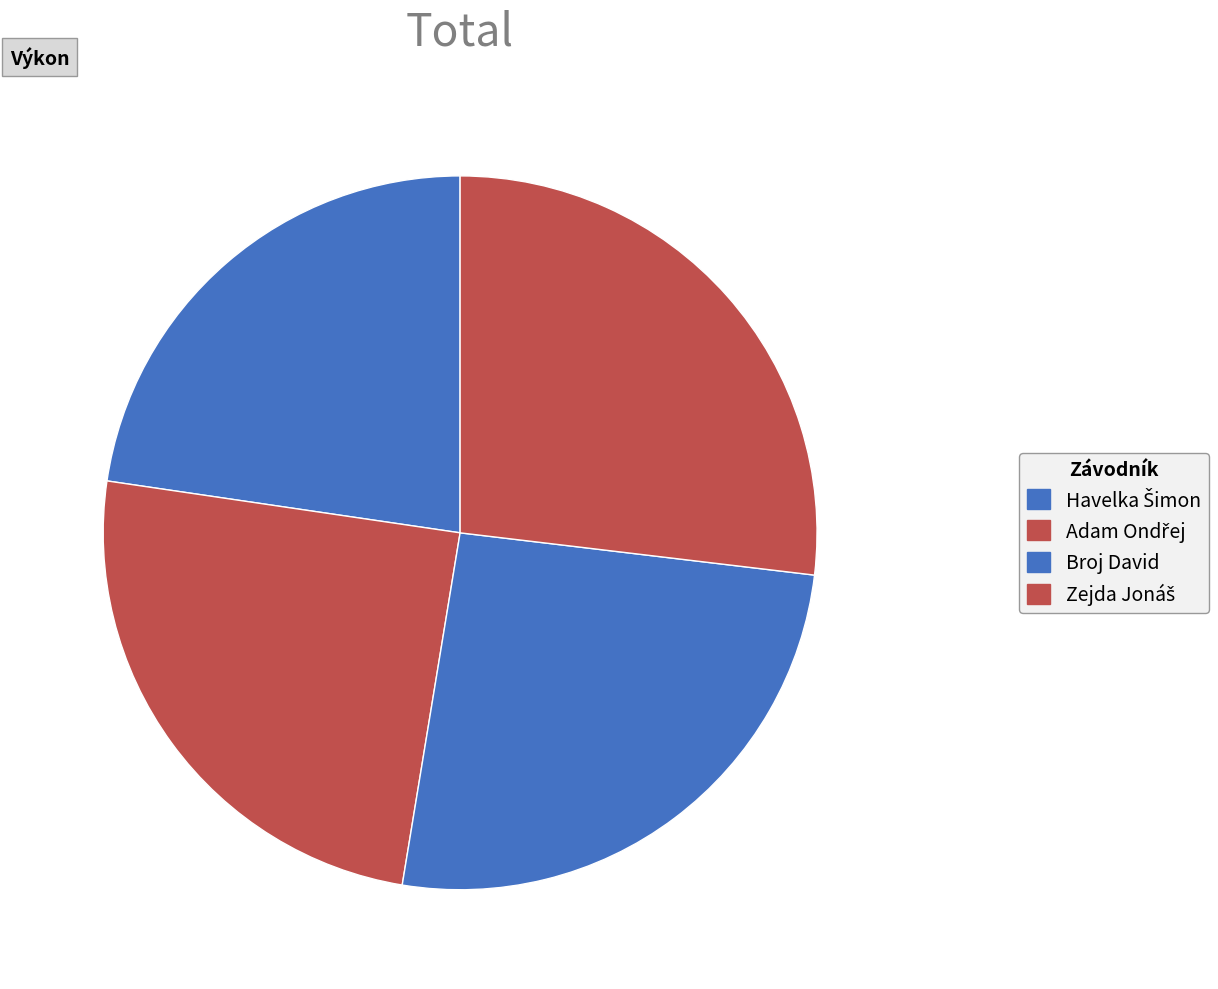

To the nearest percent, what is the average slice percentage?

25%